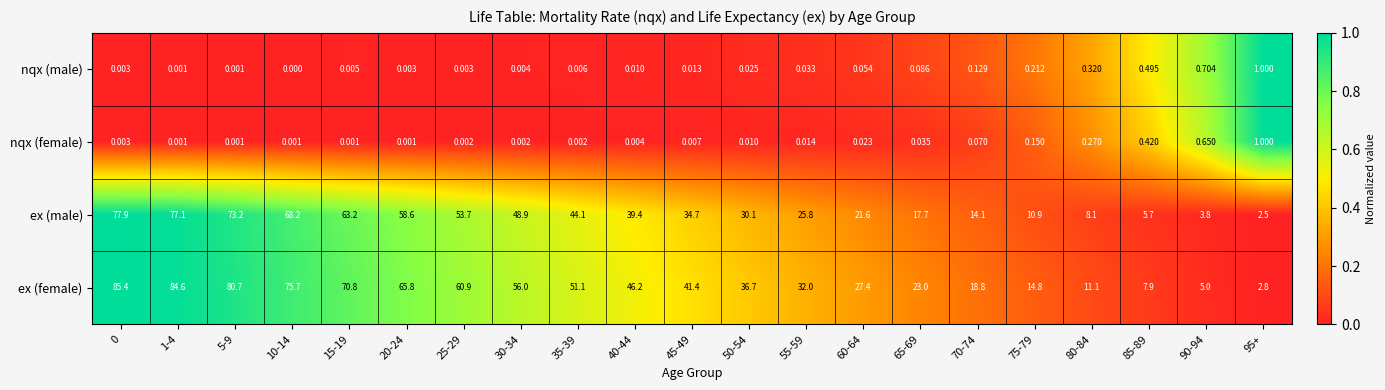

Between 30-34 and 45-49, which series saw the biggest shift?

ex (female)